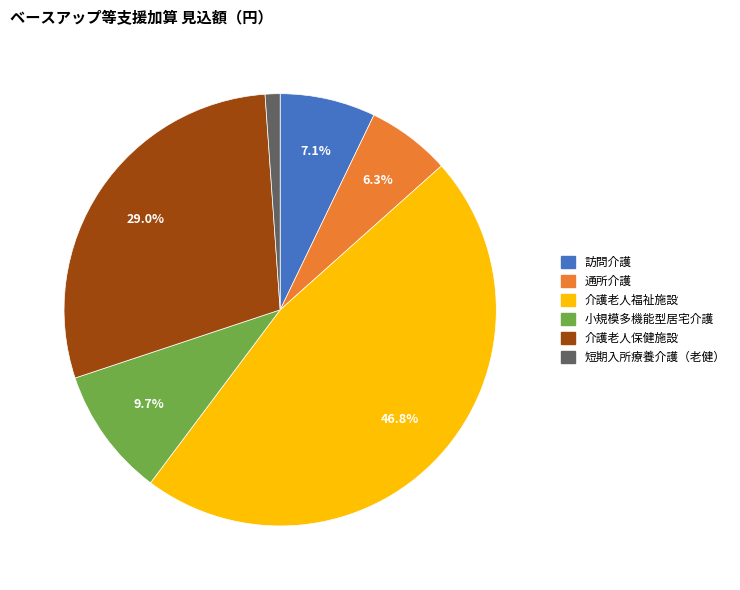

How many slices are in this pie chart?

6